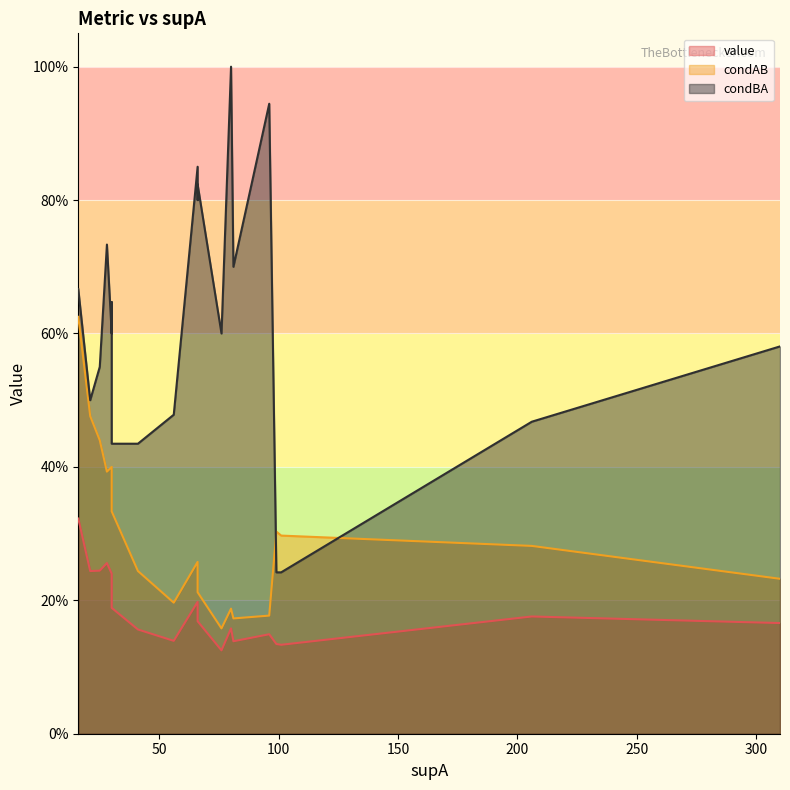

Which series has the widest spread of values?

condBA